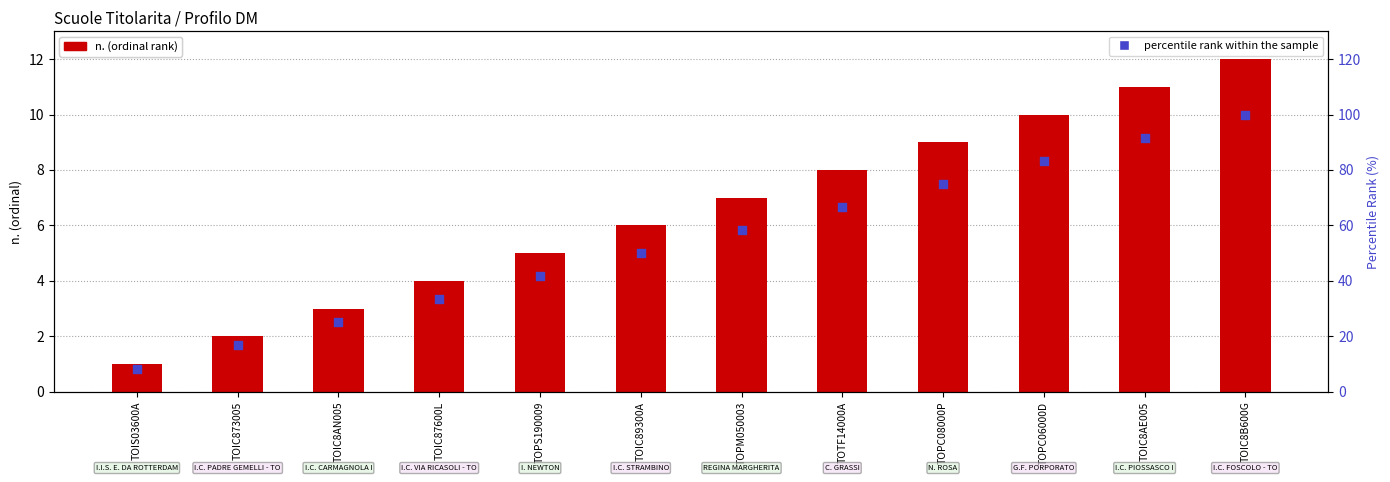

What is the total value across all series at TOPC08000P?

84.0